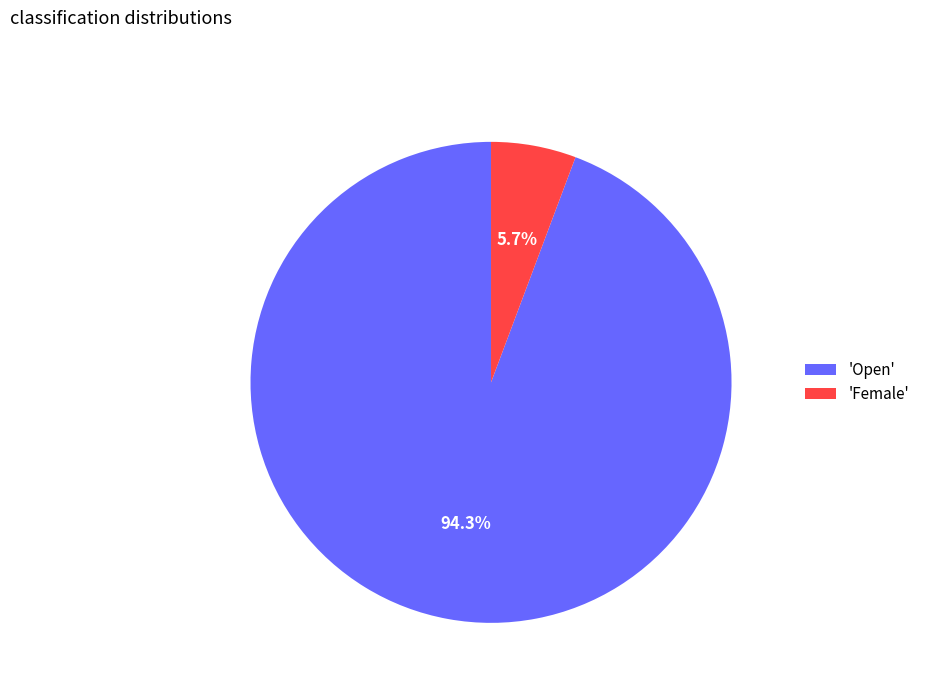

How many segments does this pie chart have?

2